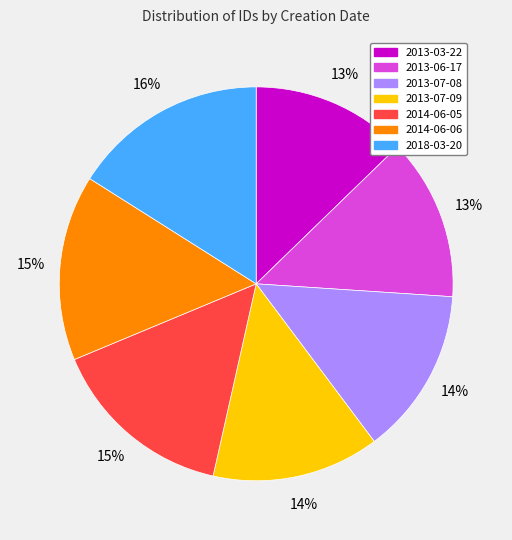

How many segments does this pie chart have?

7